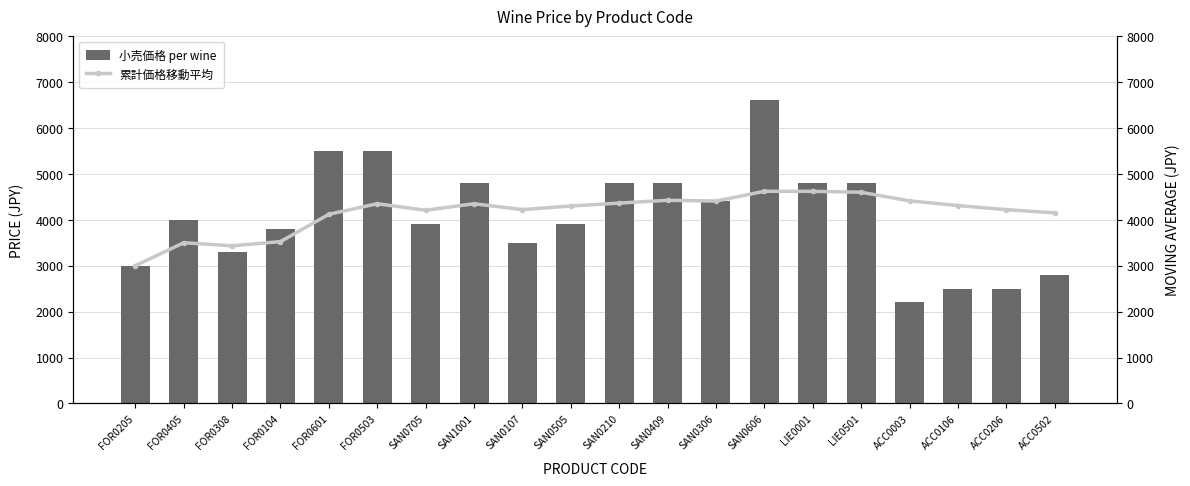

What is the label of the 8th bar from the right?

SAN0306